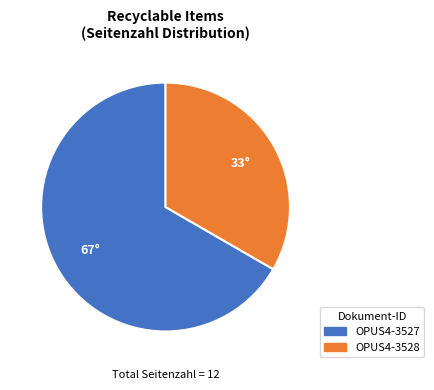

Rank the categories by value from lowest to highest.

OPUS4-3528, OPUS4-3527